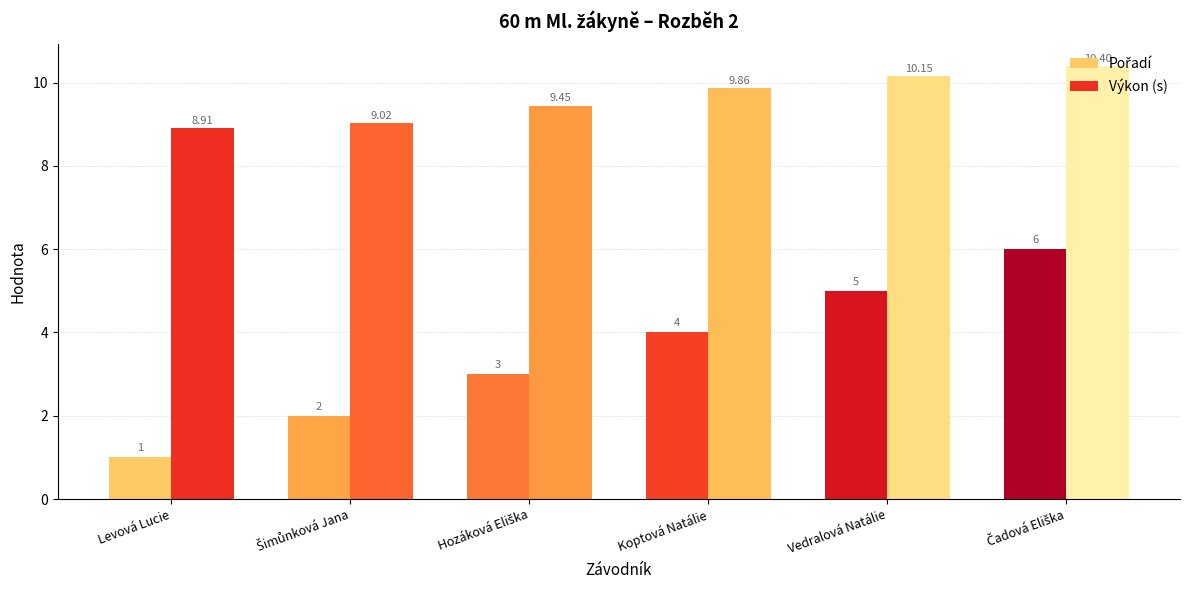

At how many categories does at least one series exceed 4?

6